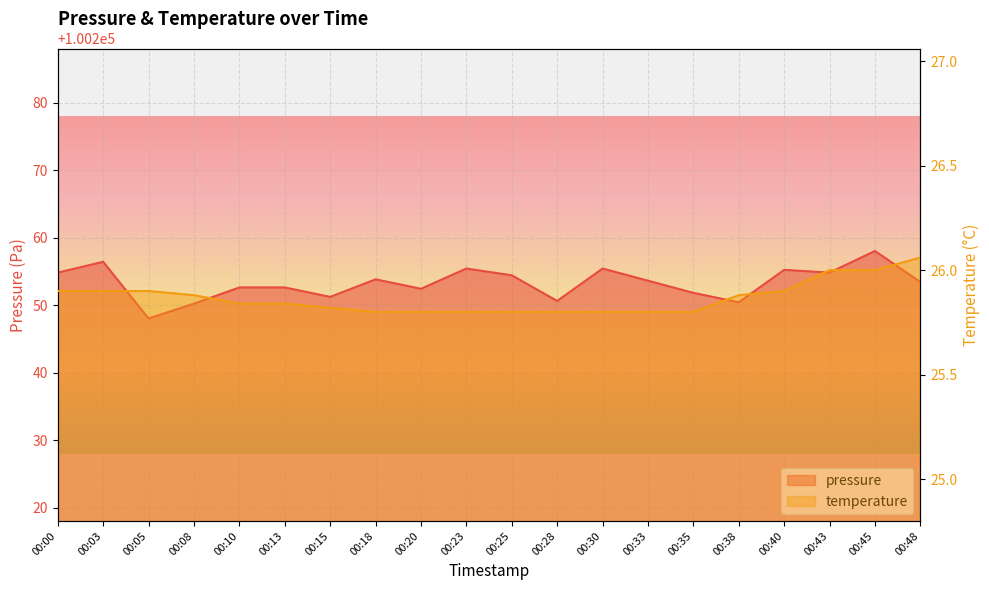

Which series has the largest total across all categories?

pressure